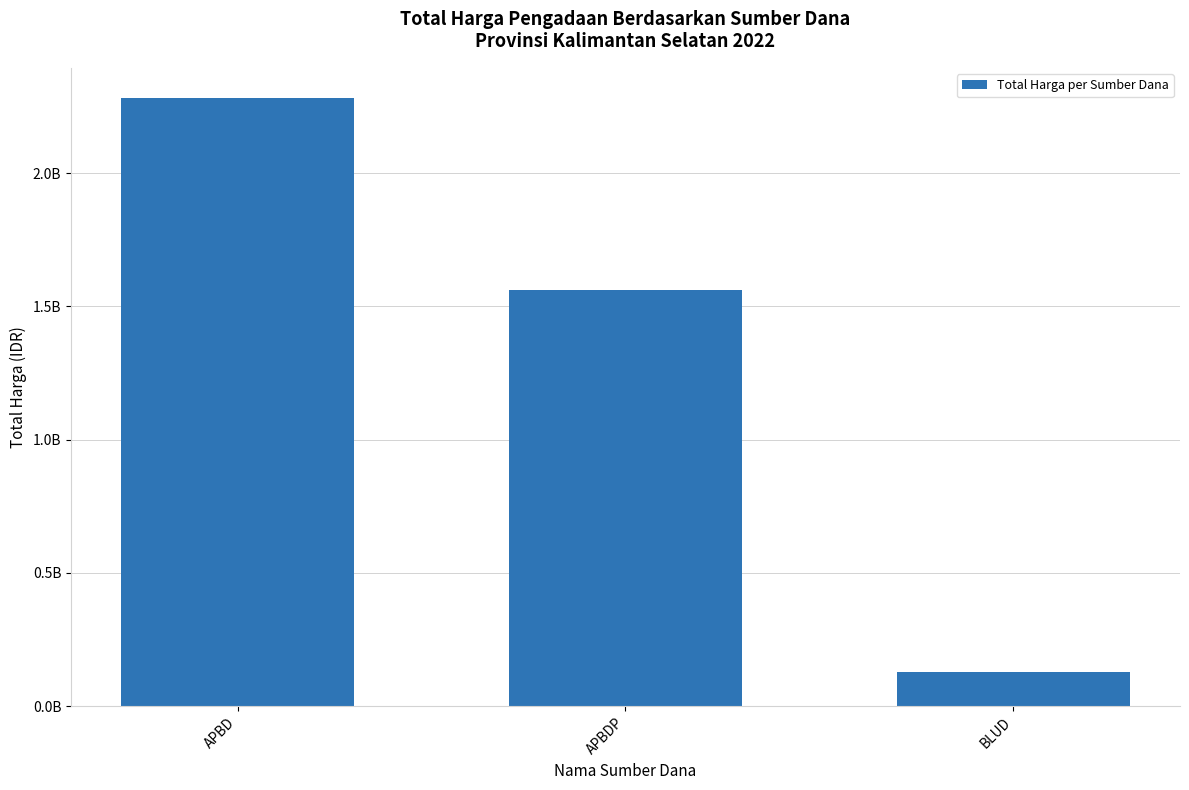

Reading right to left, transcribe all the data shown in this chart.

BLUD=129791000	APBDP=1562643150	APBD=2280664245